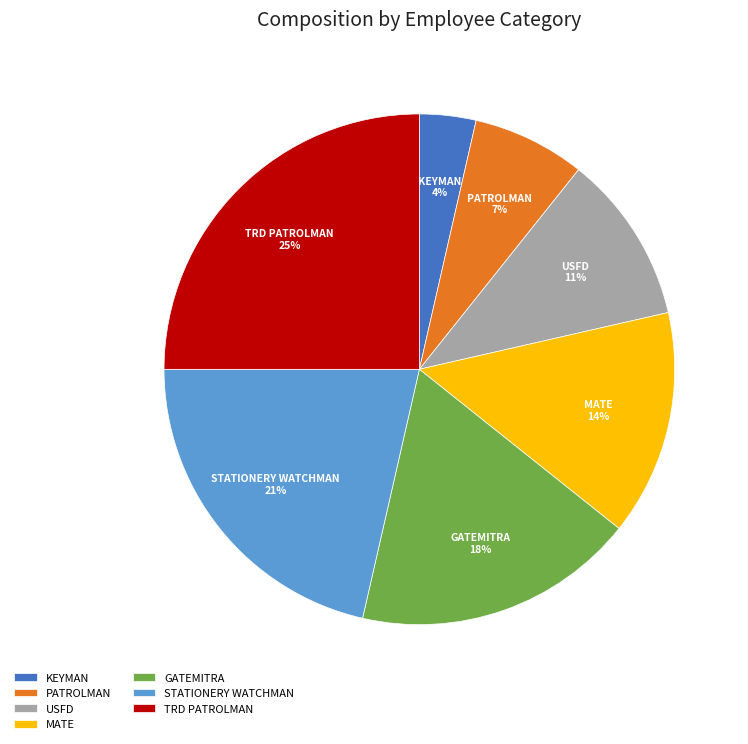

Is the sum of KEYMAN and MATE greater than half?

No